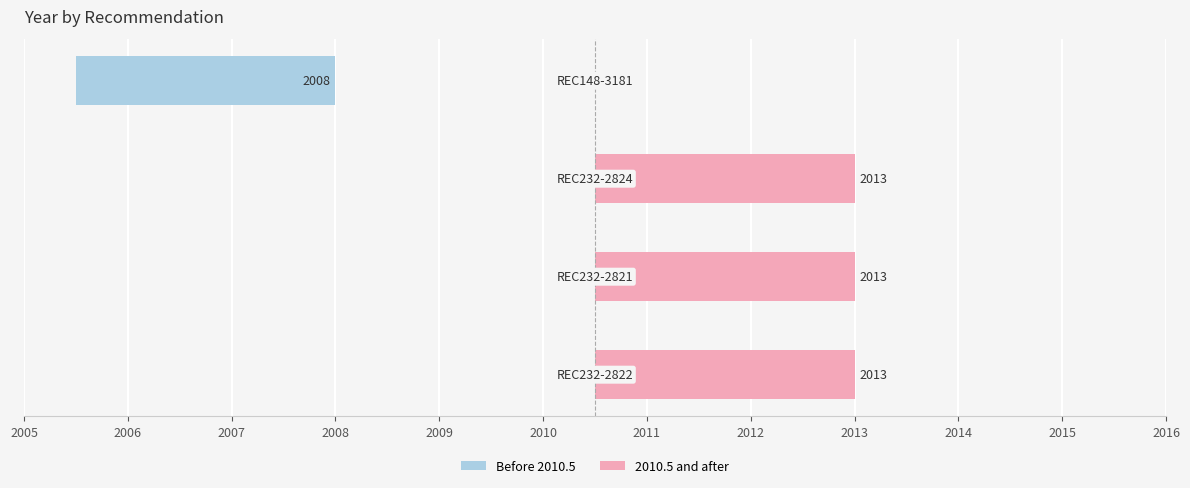

Which series changed the most between 2004 and 2006?

Before 2010.5